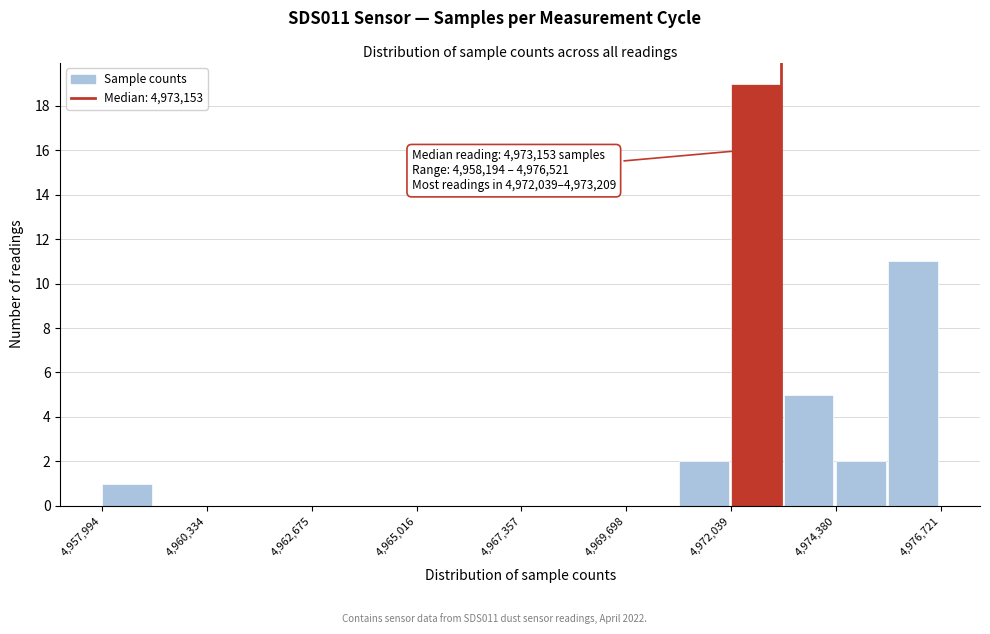

Read against the x-axis, roughly where is the centre of the tallest bar?

4972500